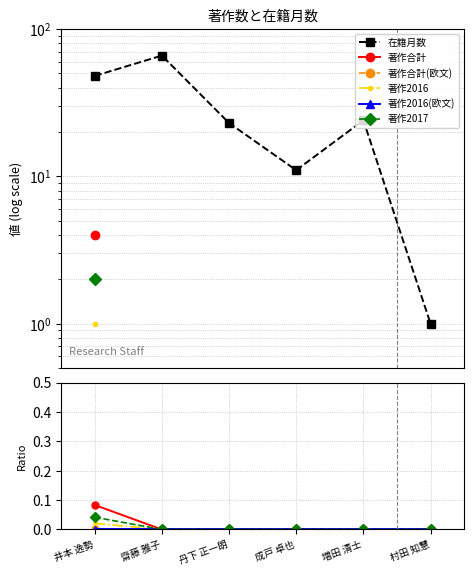

Does the chart have visible grid lines?

Yes